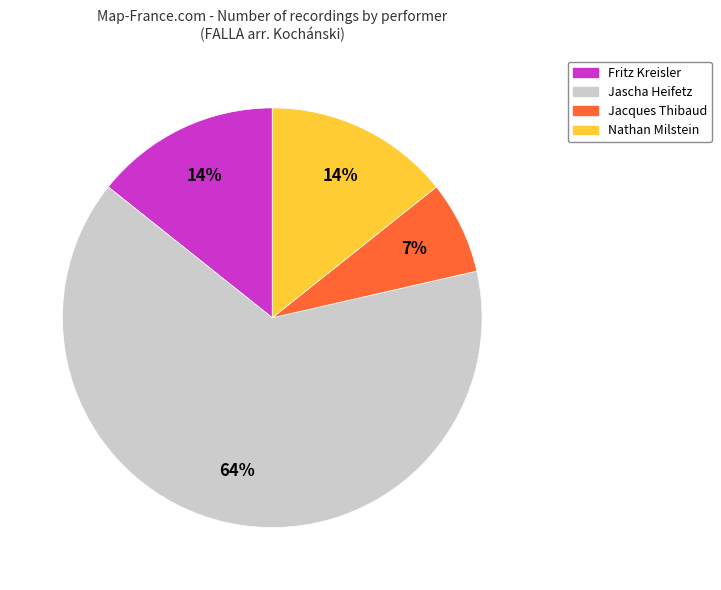

Is there any slice that represents more than half of the pie?

Yes